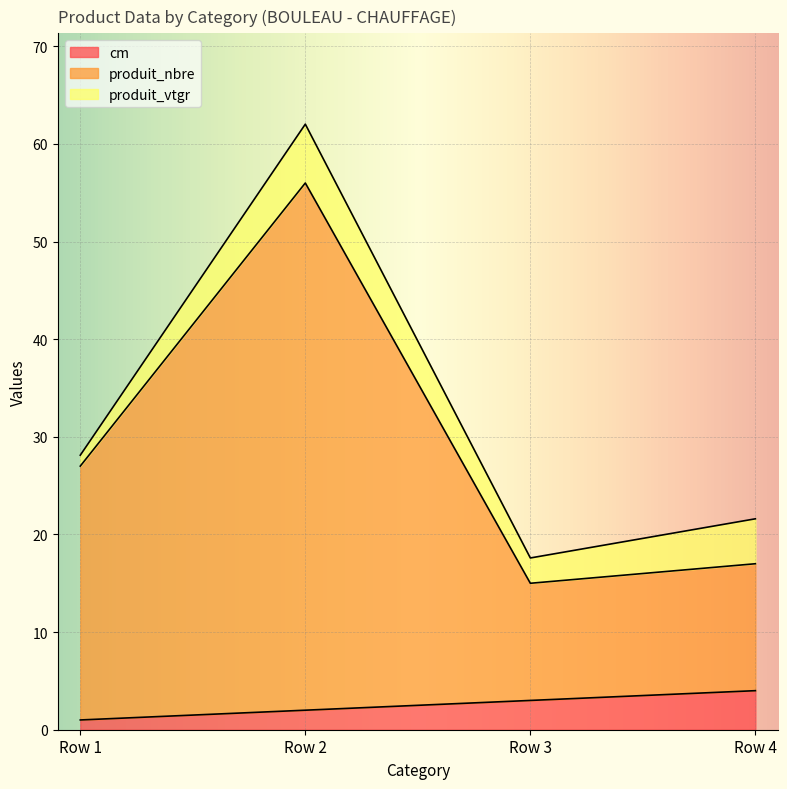

The cm series shows 2.0 at Row 2. True or false?

True